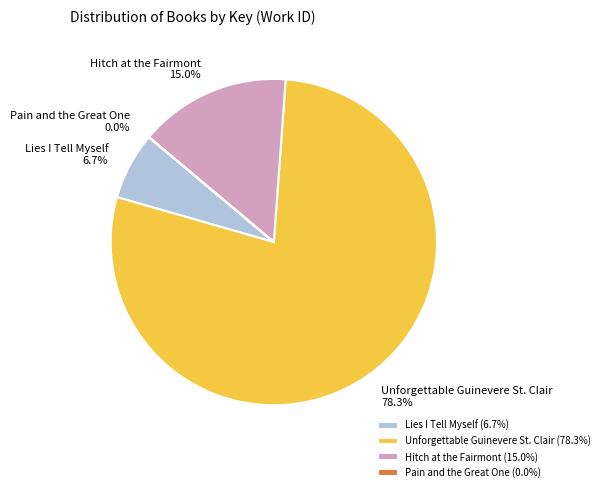

To the nearest percent, what percentage of the pie is Unforgettable Guinevere St. Clair?

78%